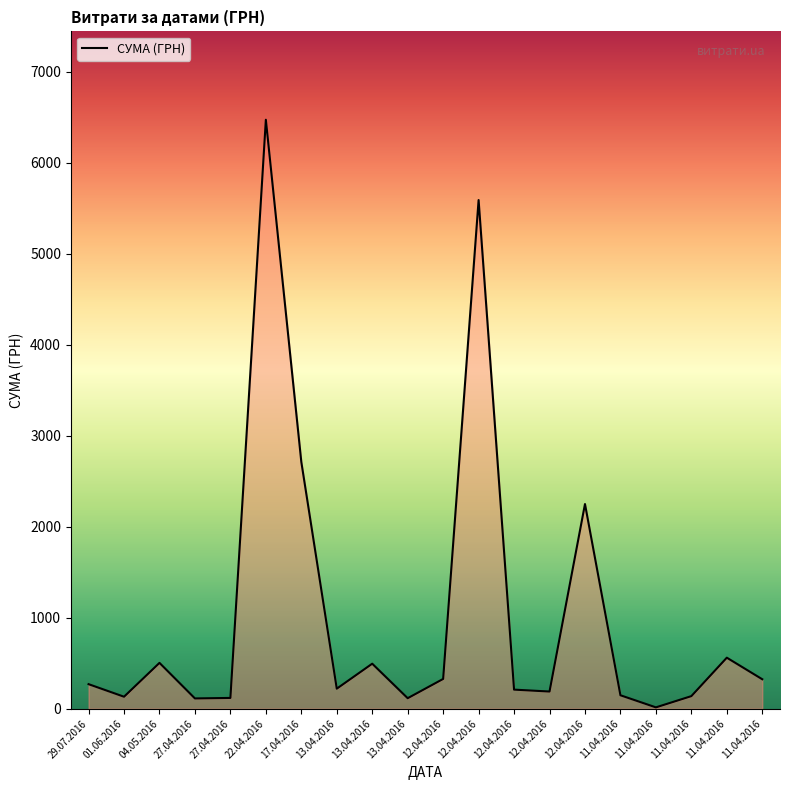

What is the change in value from 01.06.2016 to 12.04.2016?

+195.5